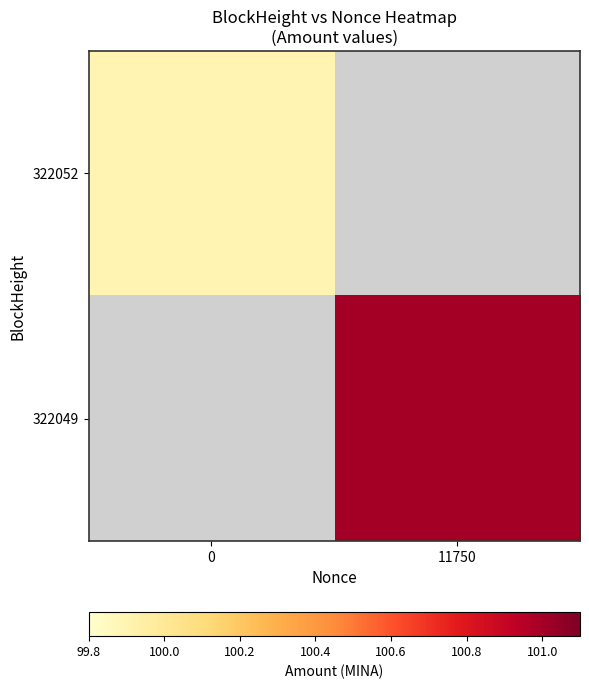

Which series has the largest range (max minus min)?

322052